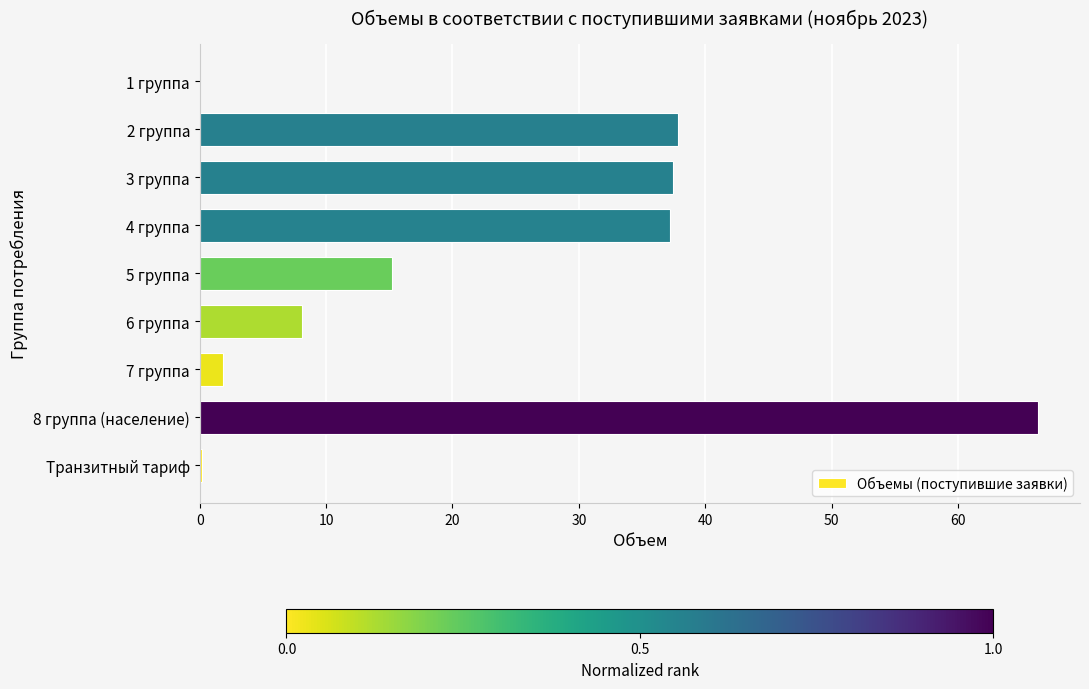

Are the bars grouped side by side (vs. stacked)?

No